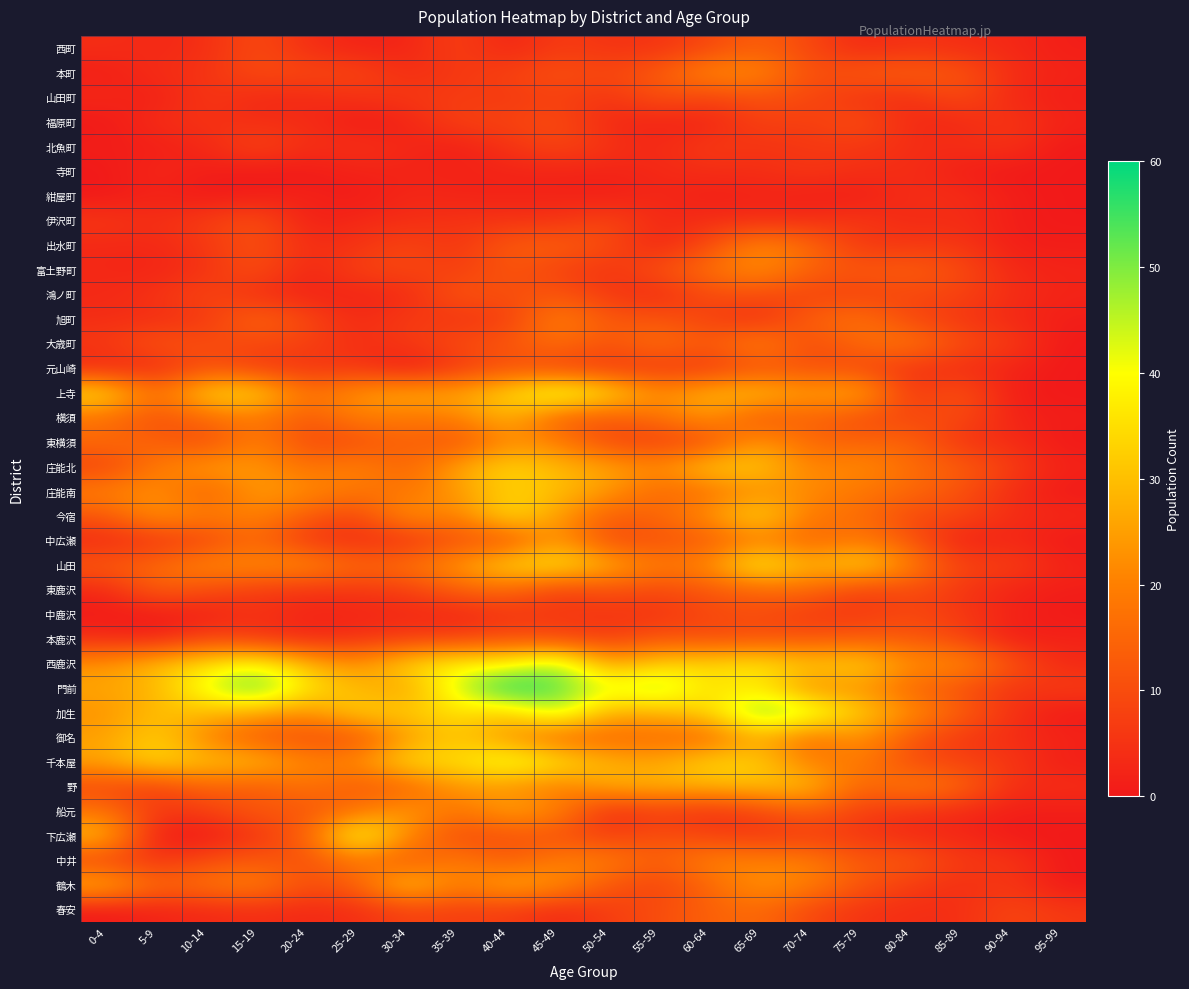

At which category is the sum across all series the highest?

65-69